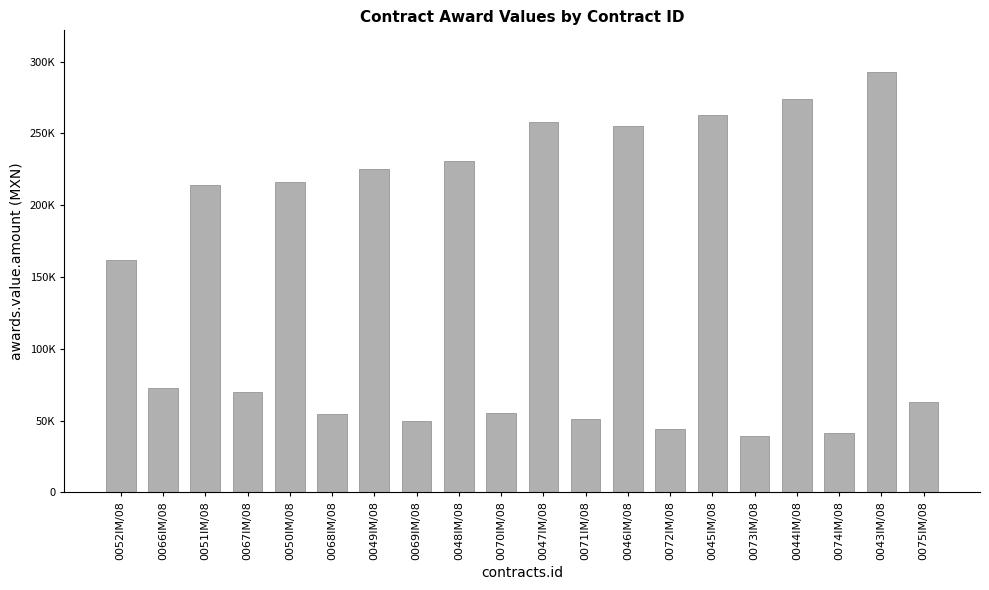

Does the chart contain any negative values?

No